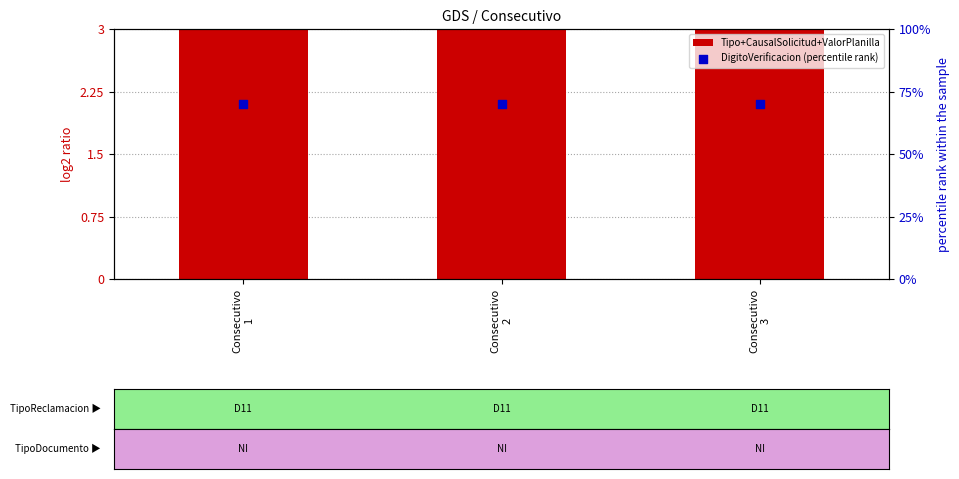

What is the total value across all series at Consecutivo
2?

73